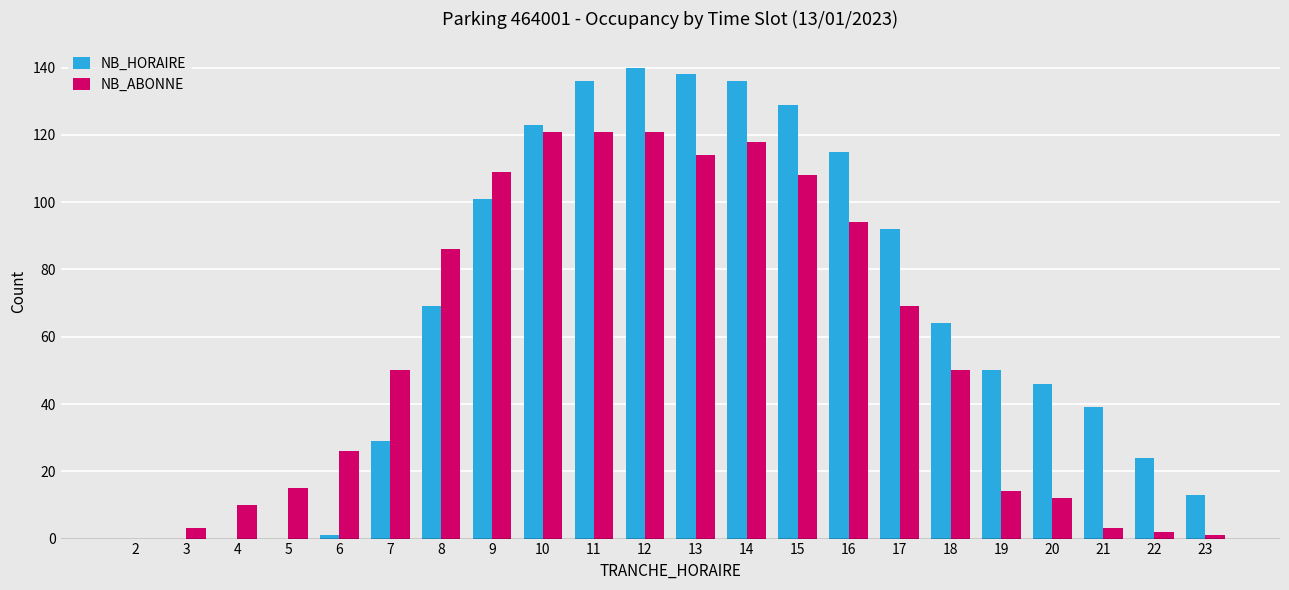

What is the highest value of the NB_HORAIRE series?

140